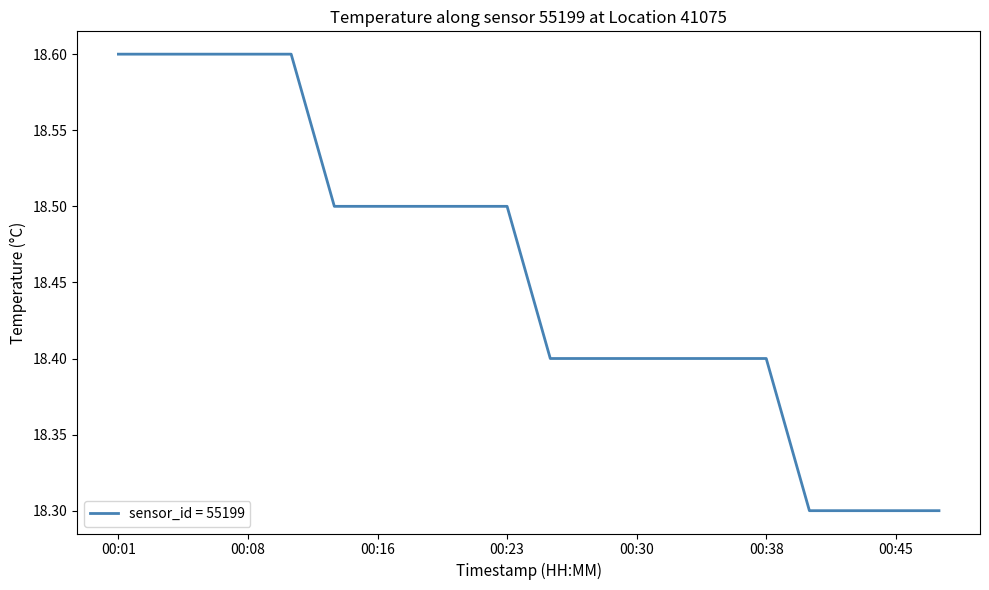

What is the maximum value shown in the chart?

18.6